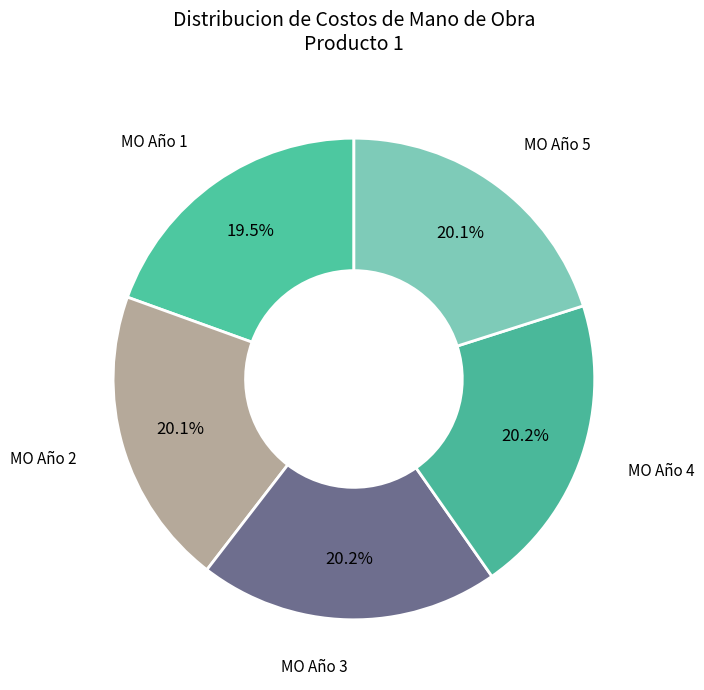

How much of the chart is everything except MO Año 5?

79.9%